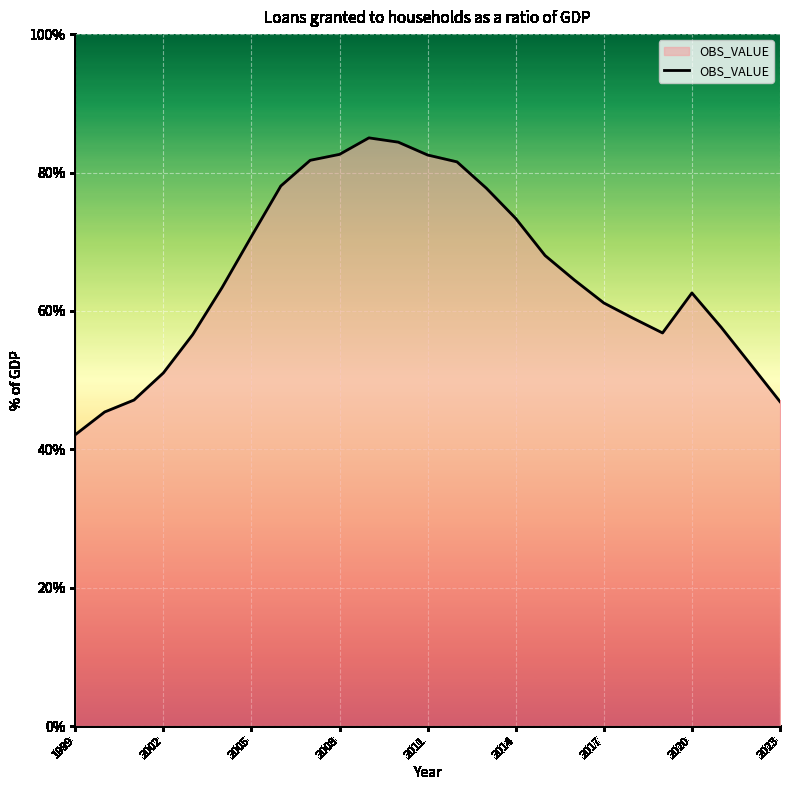

What is the difference between the maximum and minimum values?

42.9